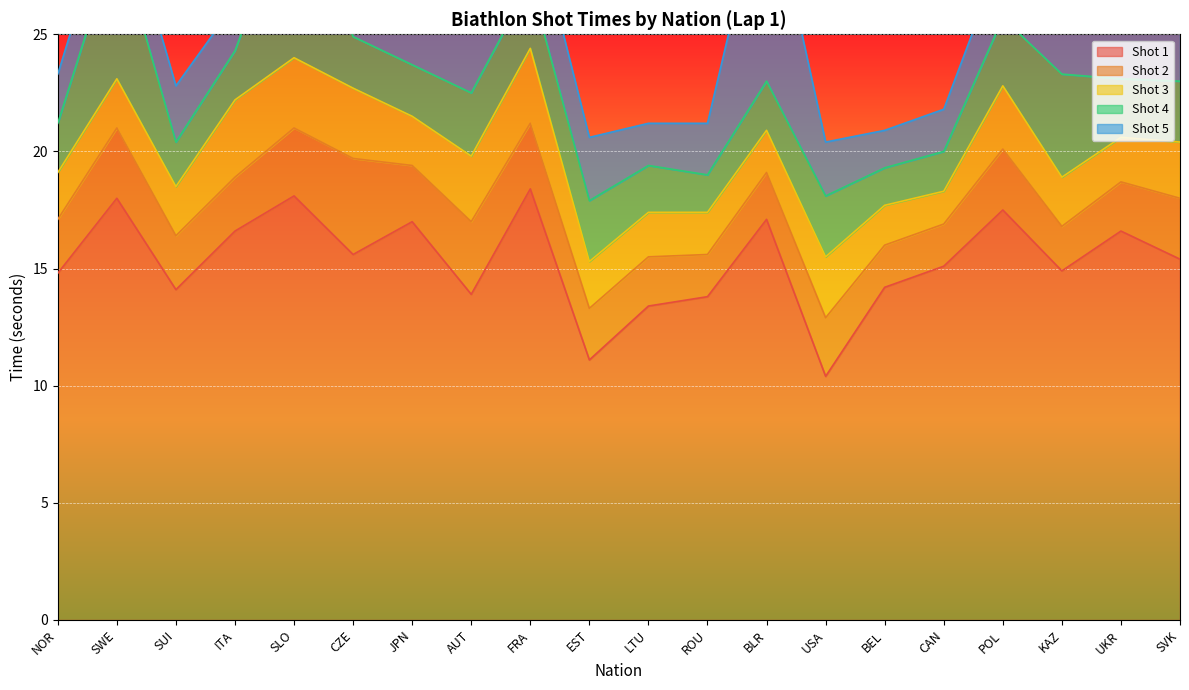

Where is Shot 2 nearest to the value 2?

BLR